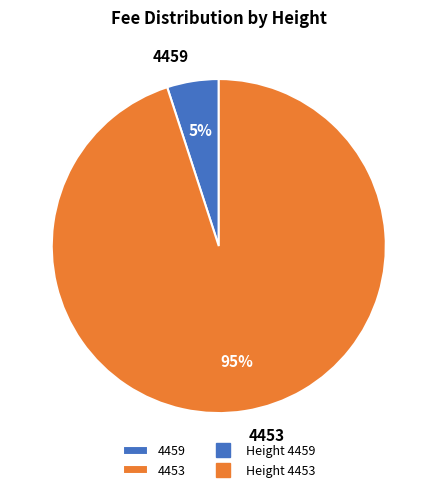

Is it true that 4459 is 5% of the pie?

True